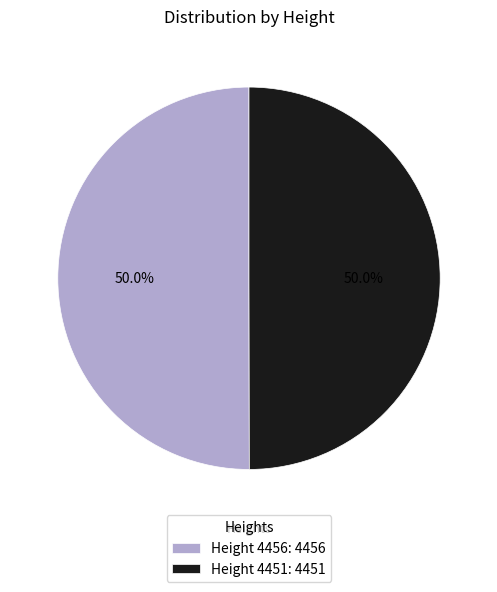

What portion of the pie excludes Height 4456: 4456?

50.0%